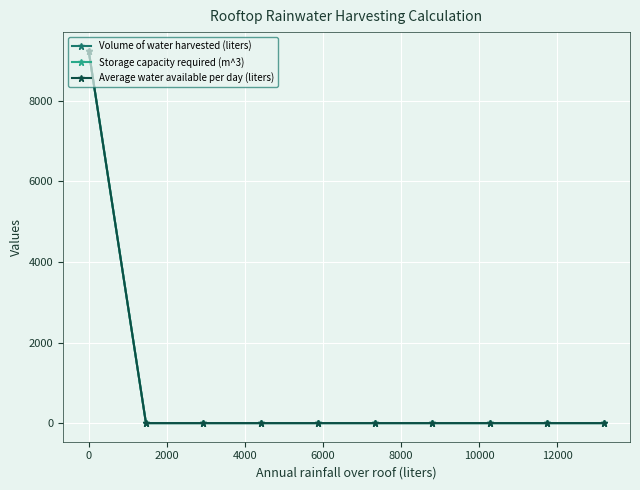

True or false: Storage capacity required (m^3) and Volume of water harvested (liters) intersect in this chart.

False